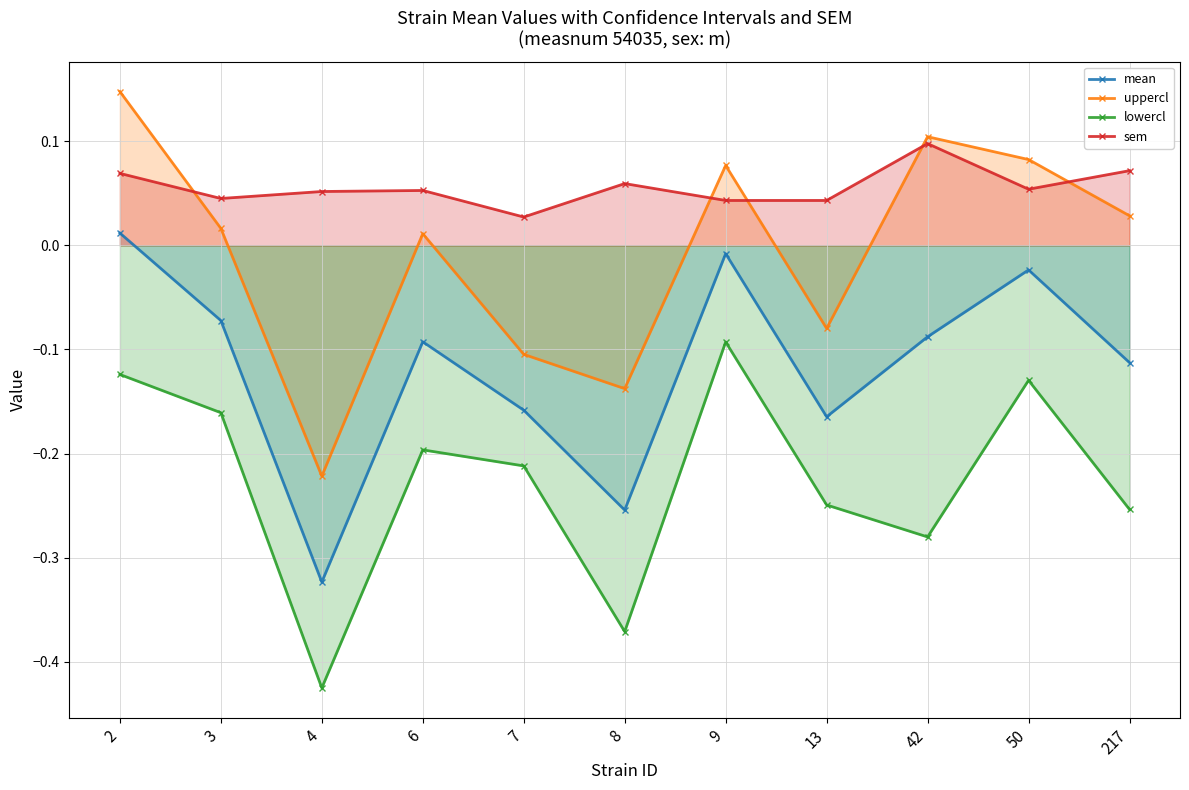

What is the sum of the lowercl values at 13 and 8?

-0.6